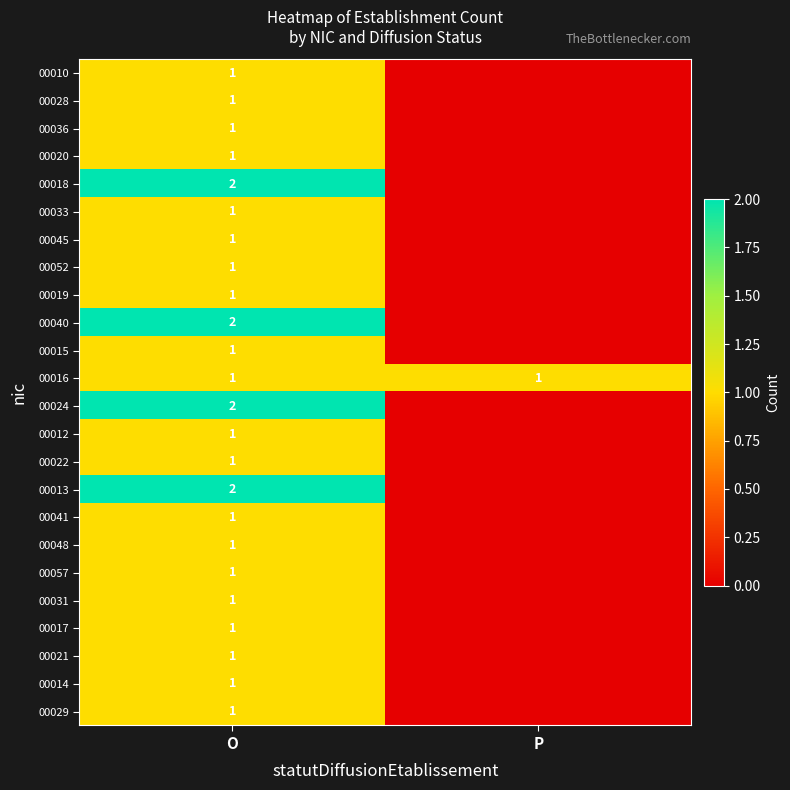

What is the total value across all series at O?

28